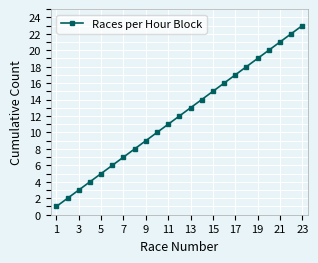

What is the maximum value shown in the chart?

23